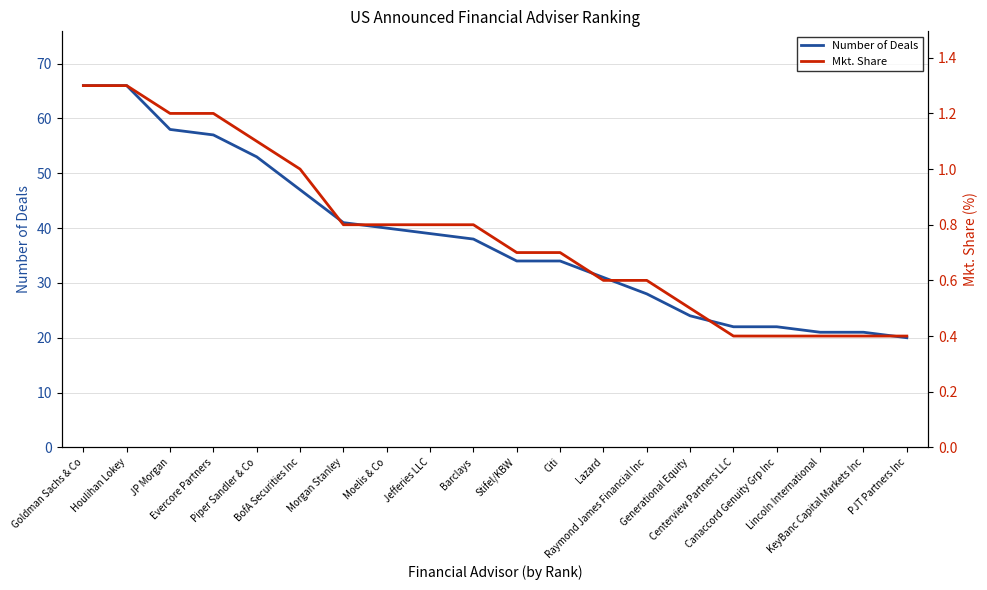

Reading left to right, what are all the values shown in this chart?

Number of Deals: Goldman Sachs & Co=66.0	Houlihan Lokey=66.0	JP Morgan=58.0	Evercore Partners=57.0	Piper Sandler & Co=53.0	BofA Securities Inc=47.0	Morgan Stanley=41.0	Moelis & Co=40.0	Jefferies LLC=39.0	Barclays=38.0	Stifel/KBW=34.0	Citi=34.0	Lazard=31.0	Raymond James Financial Inc=28.0	Generational Equity=24.0	Centerview Partners LLC=22.0	Canaccord Genuity Grp Inc=22.0	Lincoln International=21.0	KeyBanc Capital Markets Inc=21.0	PJT Partners Inc=20.0
Mkt. Share: Goldman Sachs & Co=1.3	Houlihan Lokey=1.3	JP Morgan=1.2	Evercore Partners=1.2	Piper Sandler & Co=1.1	BofA Securities Inc=1.0	Morgan Stanley=0.8	Moelis & Co=0.8	Jefferies LLC=0.8	Barclays=0.8	Stifel/KBW=0.7	Citi=0.7	Lazard=0.6	Raymond James Financial Inc=0.6	Generational Equity=0.5	Centerview Partners LLC=0.4	Canaccord Genuity Grp Inc=0.4	Lincoln International=0.4	KeyBanc Capital Markets Inc=0.4	PJT Partners Inc=0.4